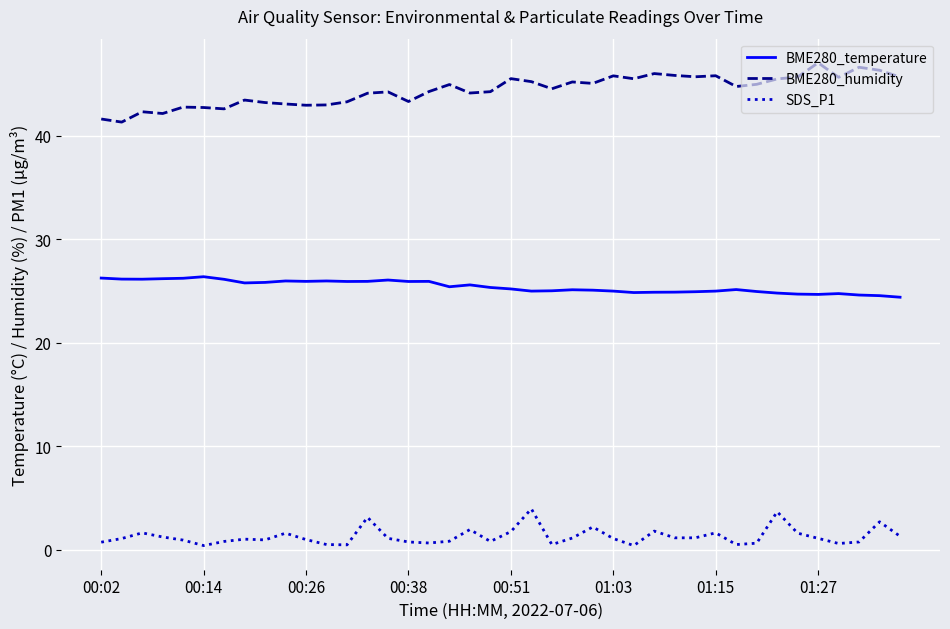

In BME280_humidity, how many points are lower than both neighbors (excluding endpoints)?

12